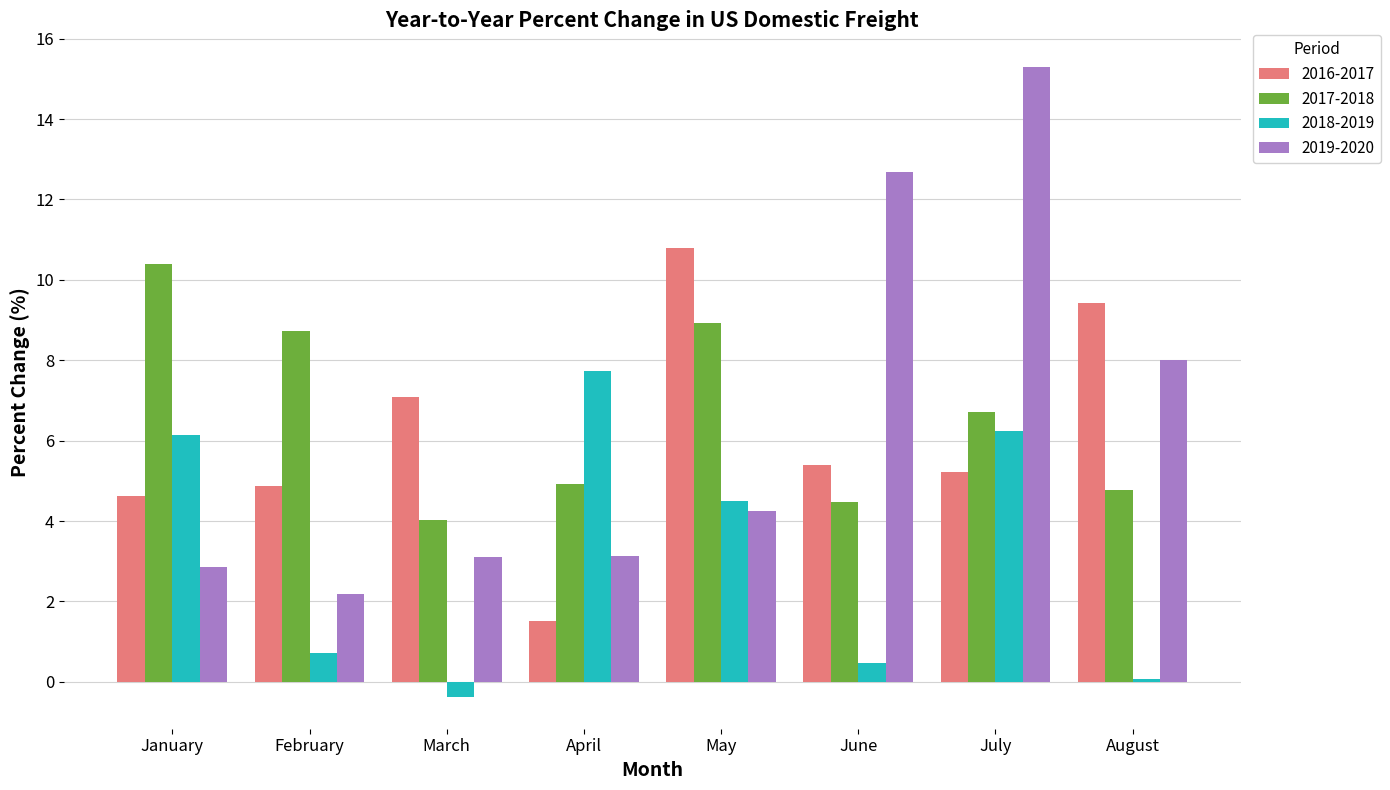

What is the value of the 2017-2018 bar at the 2nd from the left?

8.7